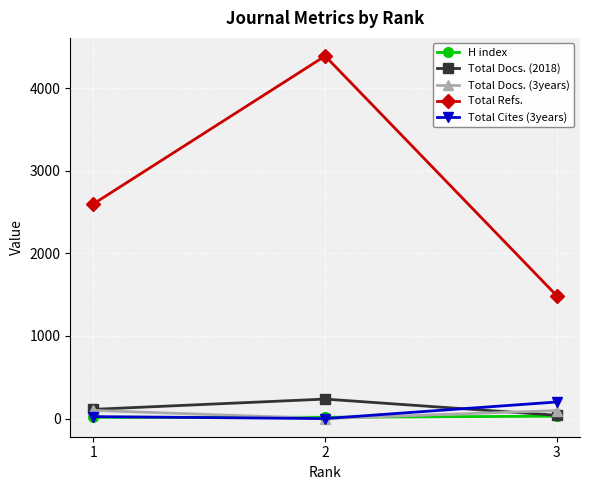

List the labels in order of Total Docs. (2018) value, largest first.

2, 1, 3